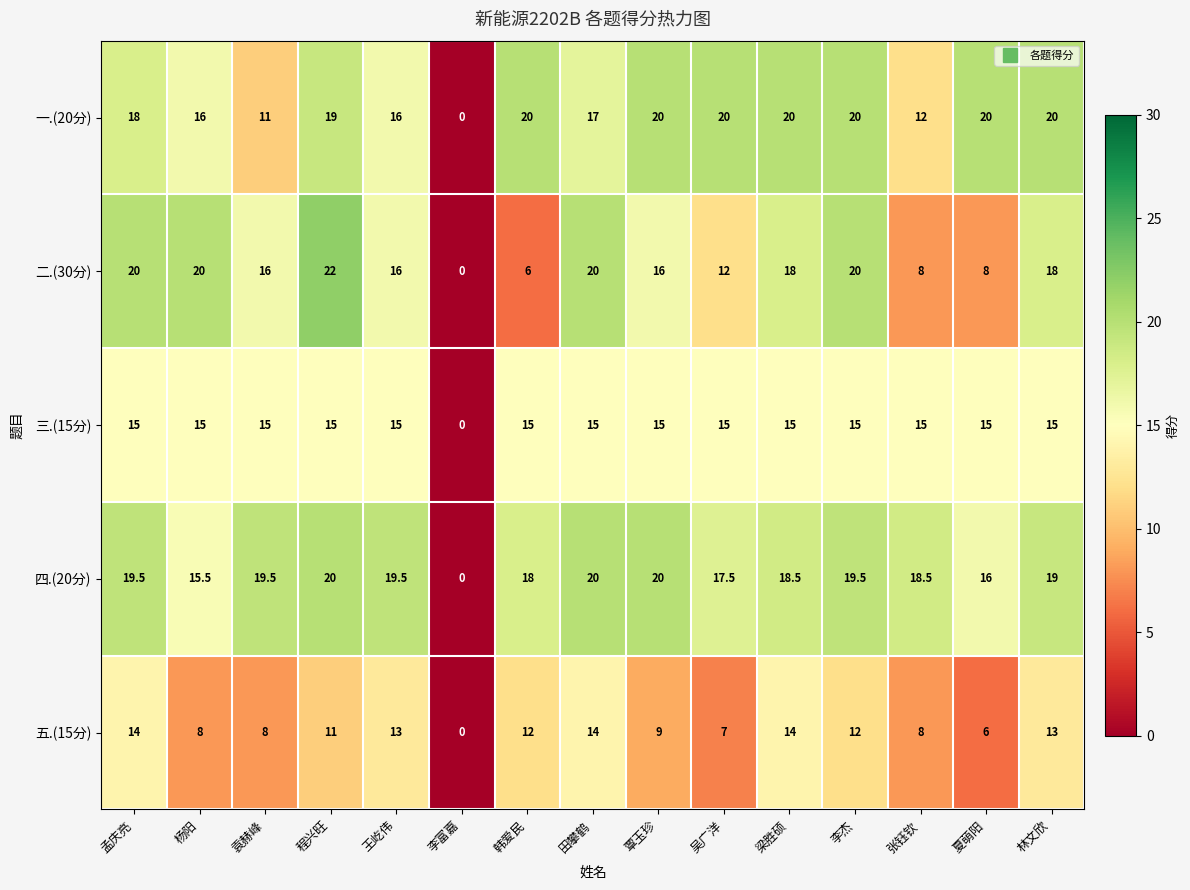

Is it true that 一.(20分) equals 0.0 at 李富嘉?

True